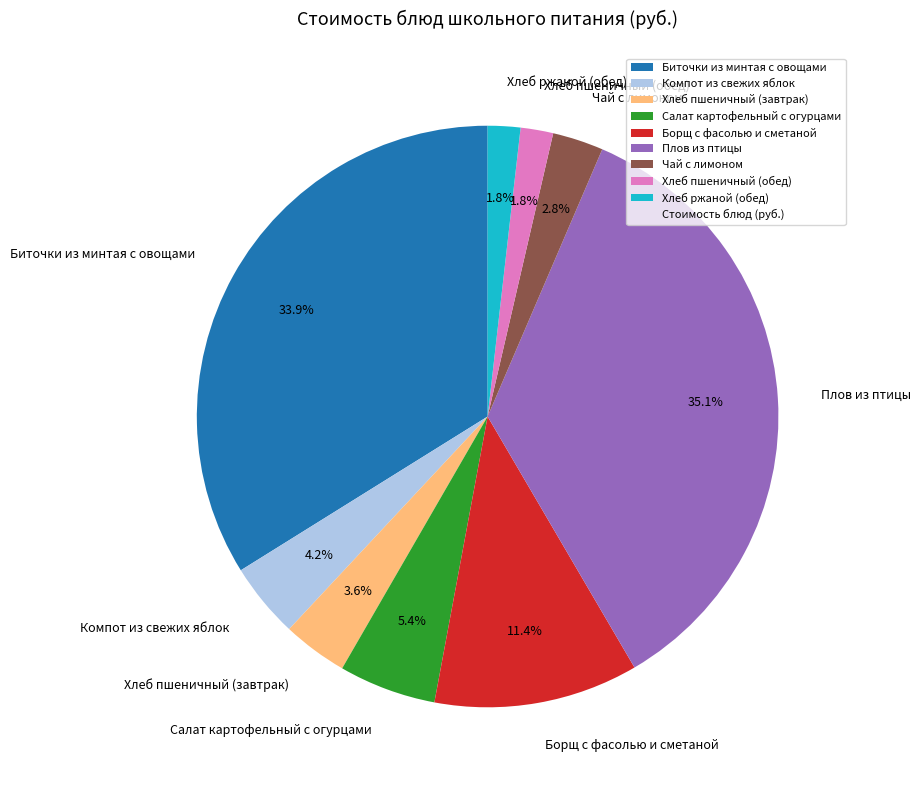

To the nearest percent, what percentage of the pie is Салат картофельный с огурцами?

5%